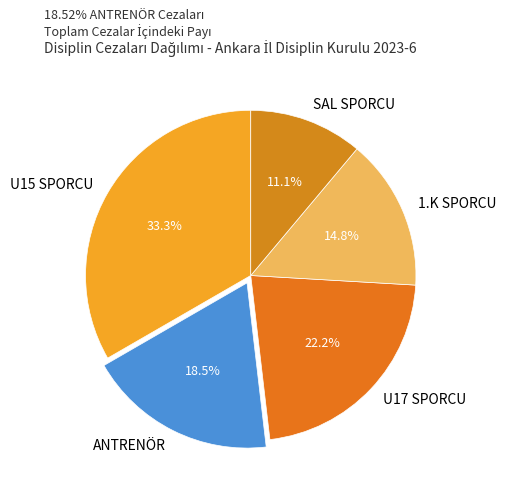

Which has a higher value, U15 SPORCU or 1.K SPORCU?

U15 SPORCU